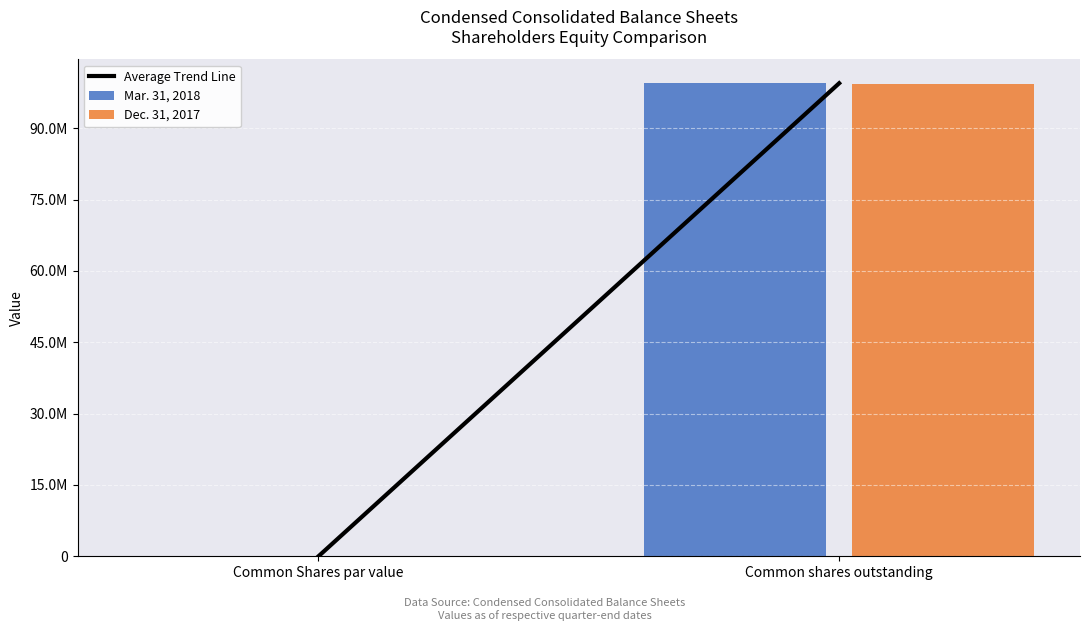

What is the average value of the Dec. 31, 2017 series?

49706004